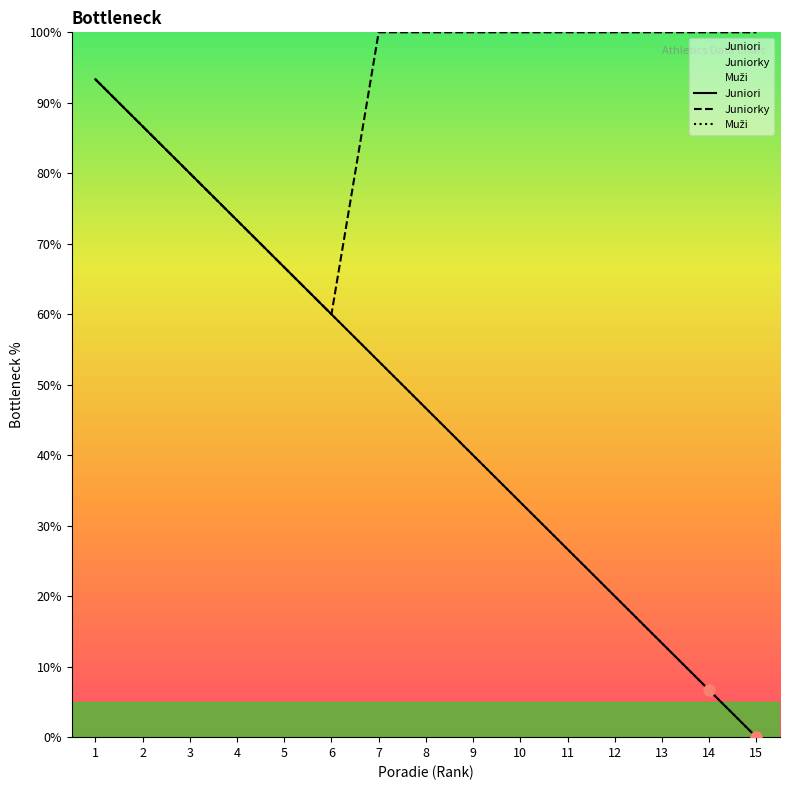

At which category is the sum across all series the highest?

1